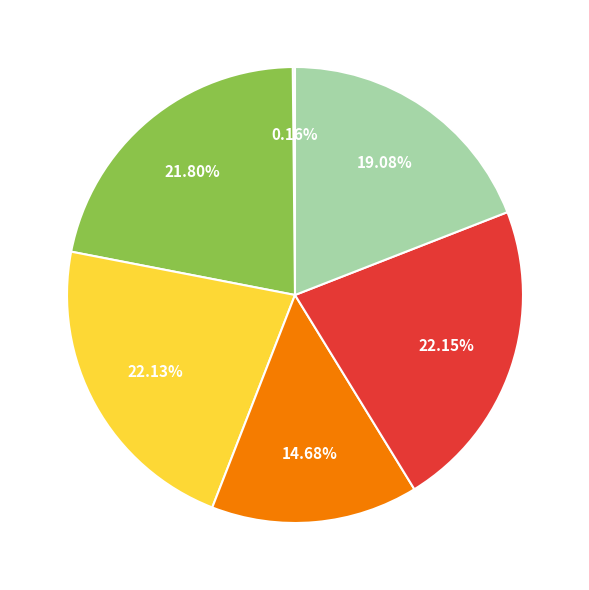

Is there any slice that represents more than half of the pie?

No